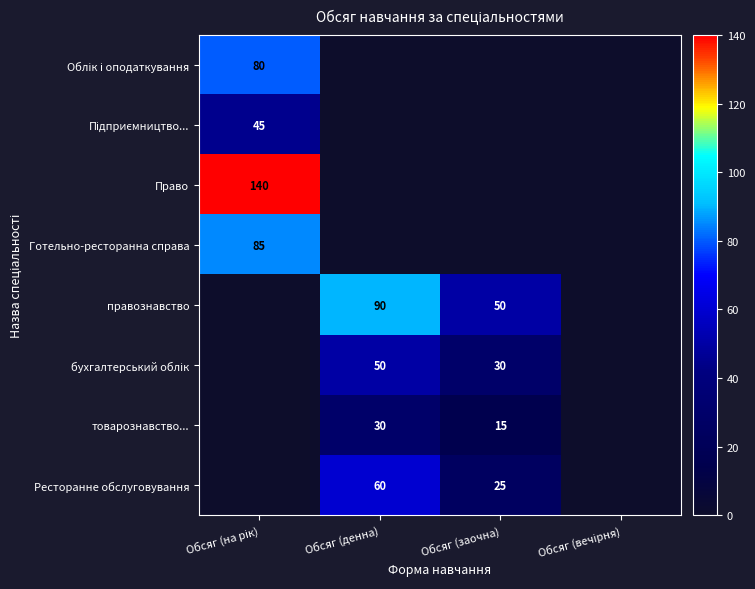

Is it true that Ресторанне обслуговування equals 25 at Обсяг (заочна)?

True